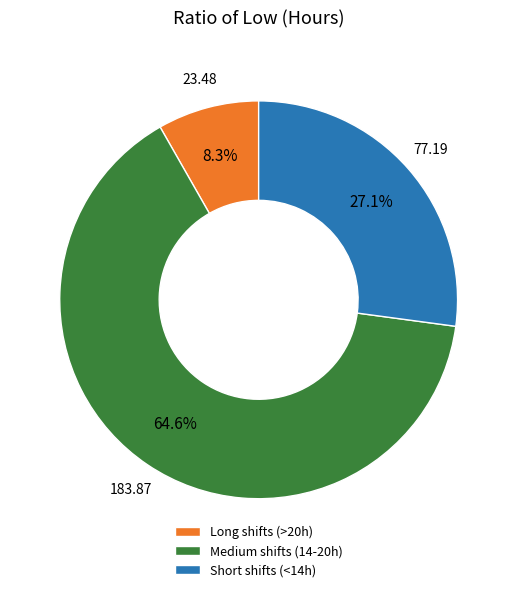

Does Medium shifts (14-20h) represent more than half of the total?

Yes